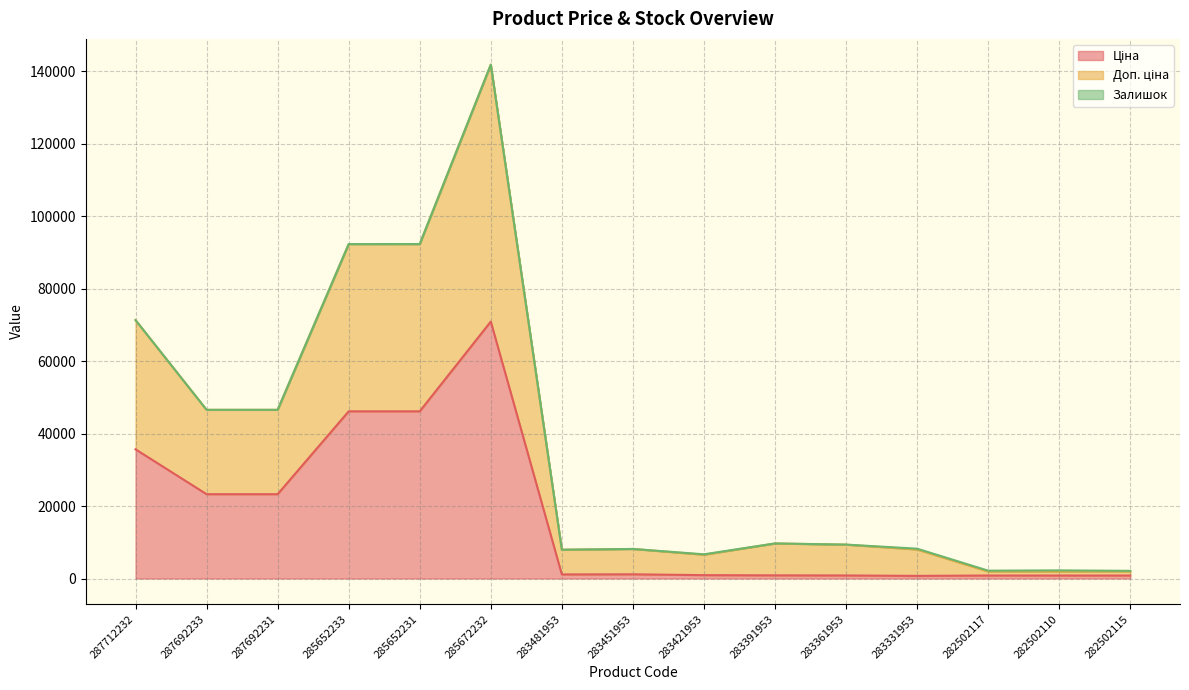

Does the chart display data point markers on the line(s)?

No